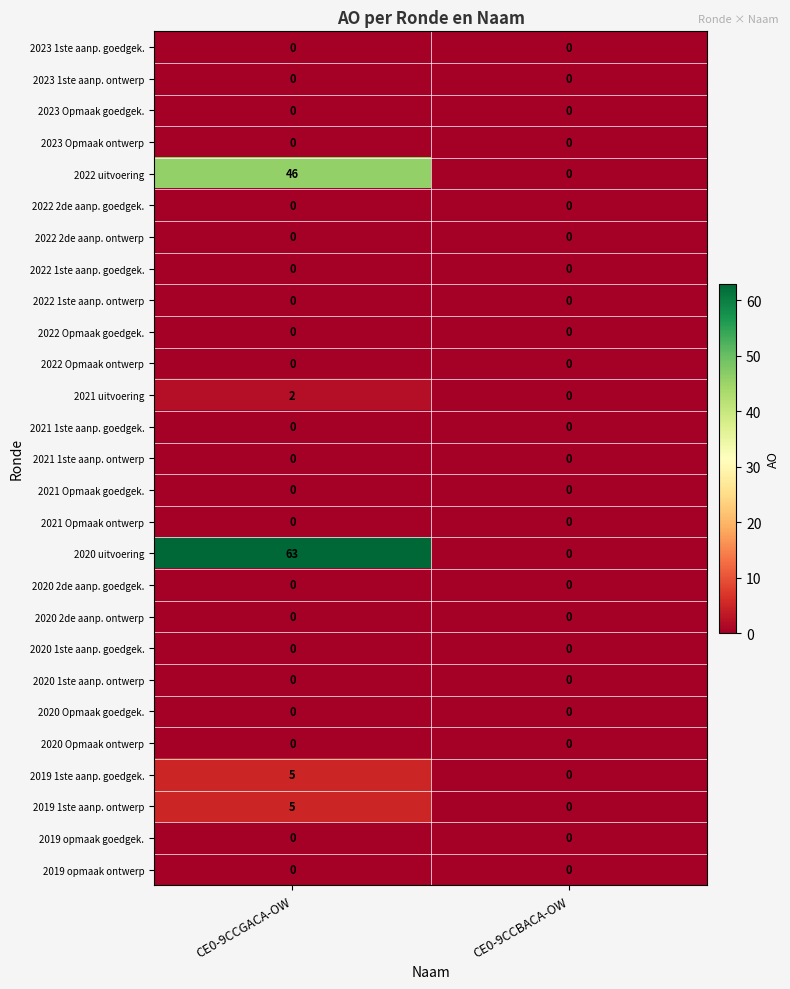

Which series has the largest total across all categories?

2020 uitvoering